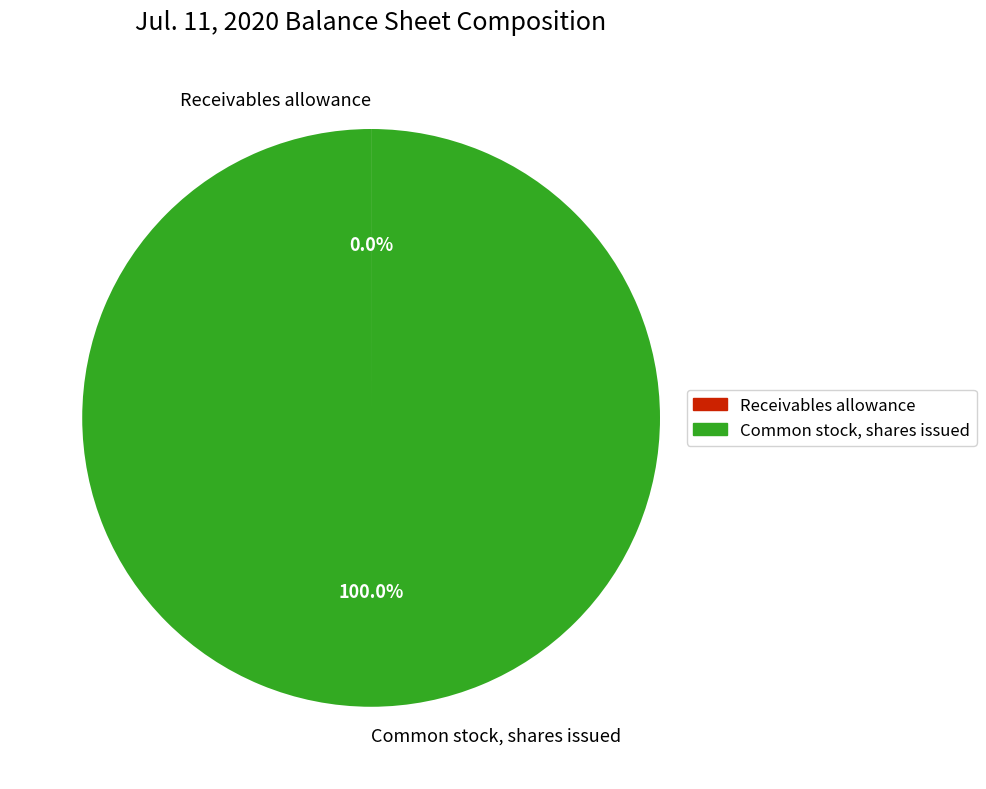

Which category has the biggest portion of the pie?

Common stock, shares issued